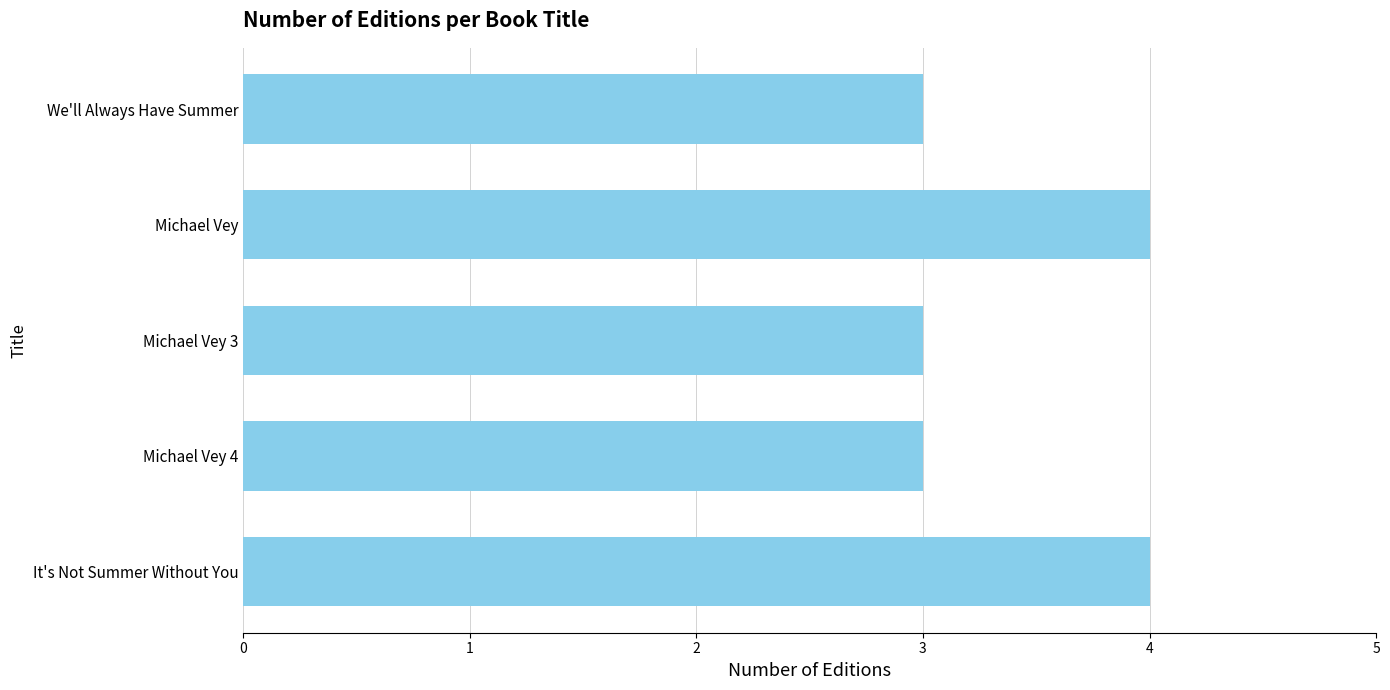

The value at Michael Vey 3 is 5. True or false?

False